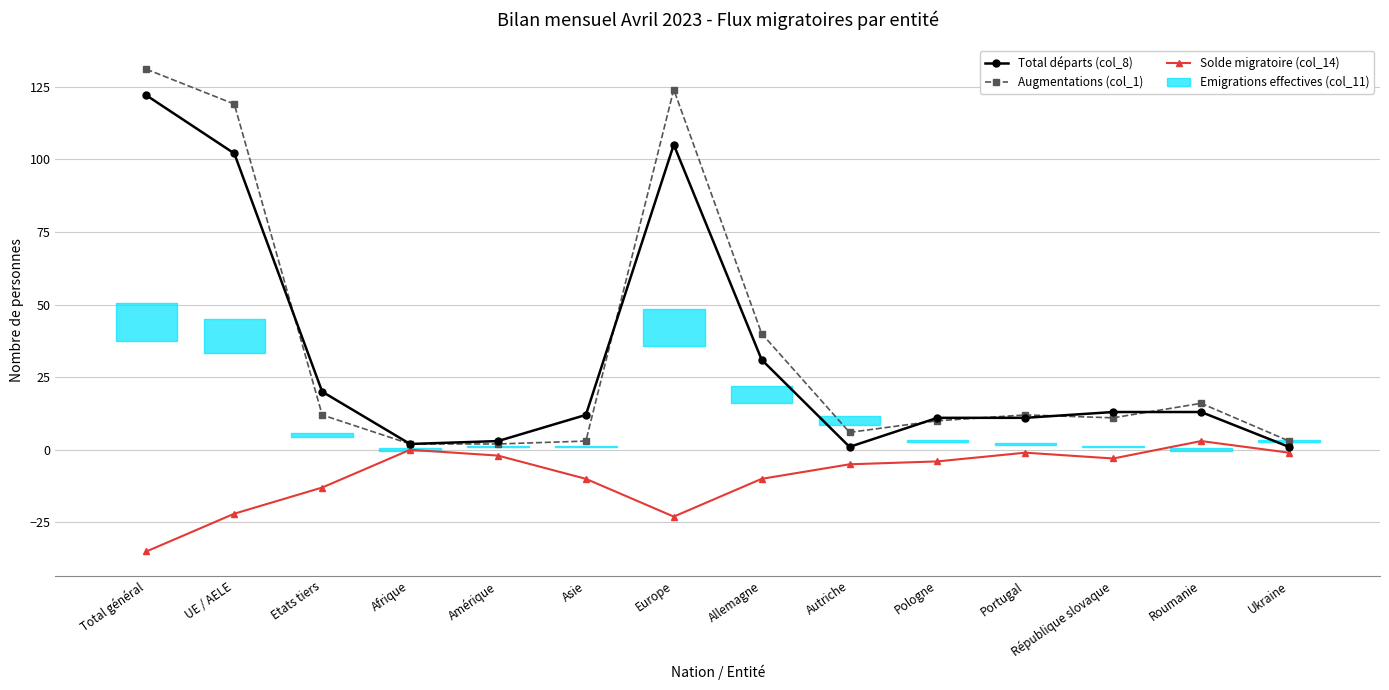

The Solde migratoire (col_14) series shows -4 at Pologne. True or false?

True